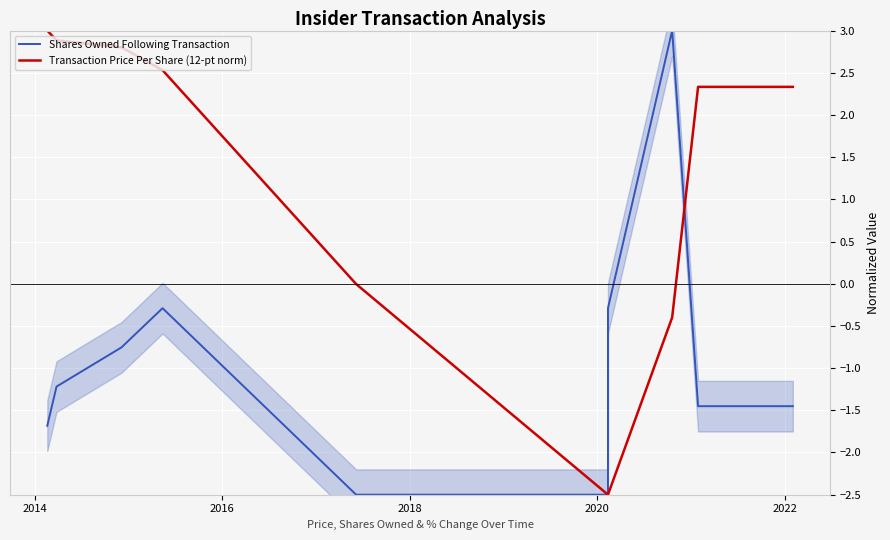

At 2016, list the series in order from smallest to largest.

Shares Owned Following Transaction, Transaction Price Per Share (12-pt norm)